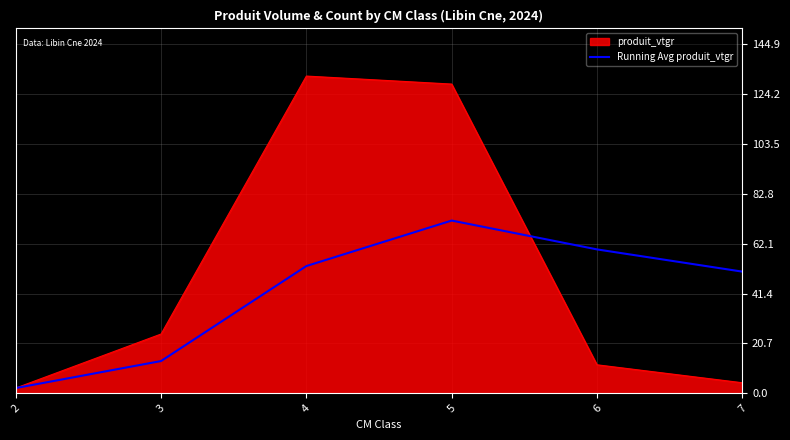

Read the produit_vtgr value at 7.

4.4